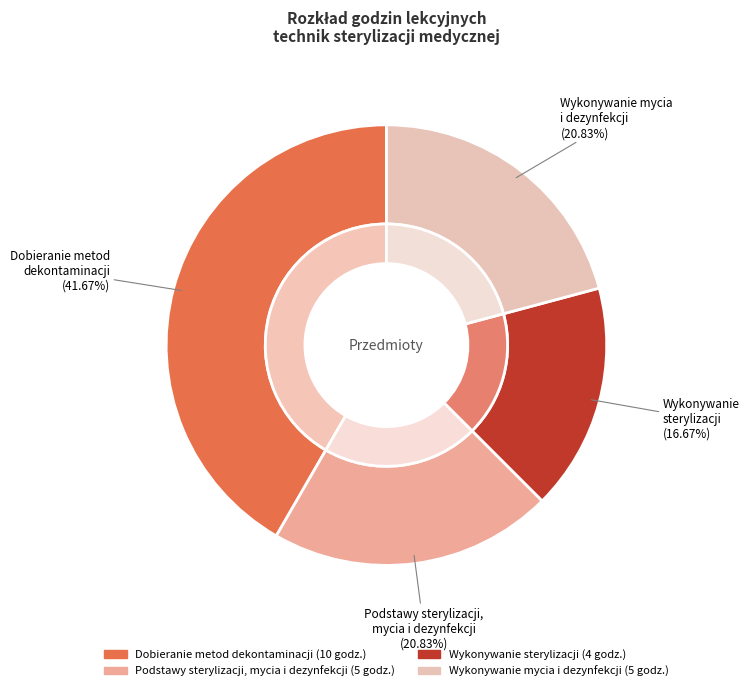

To the nearest percent, what percentage of the pie is Wykonywanie sterylizacji?

17%